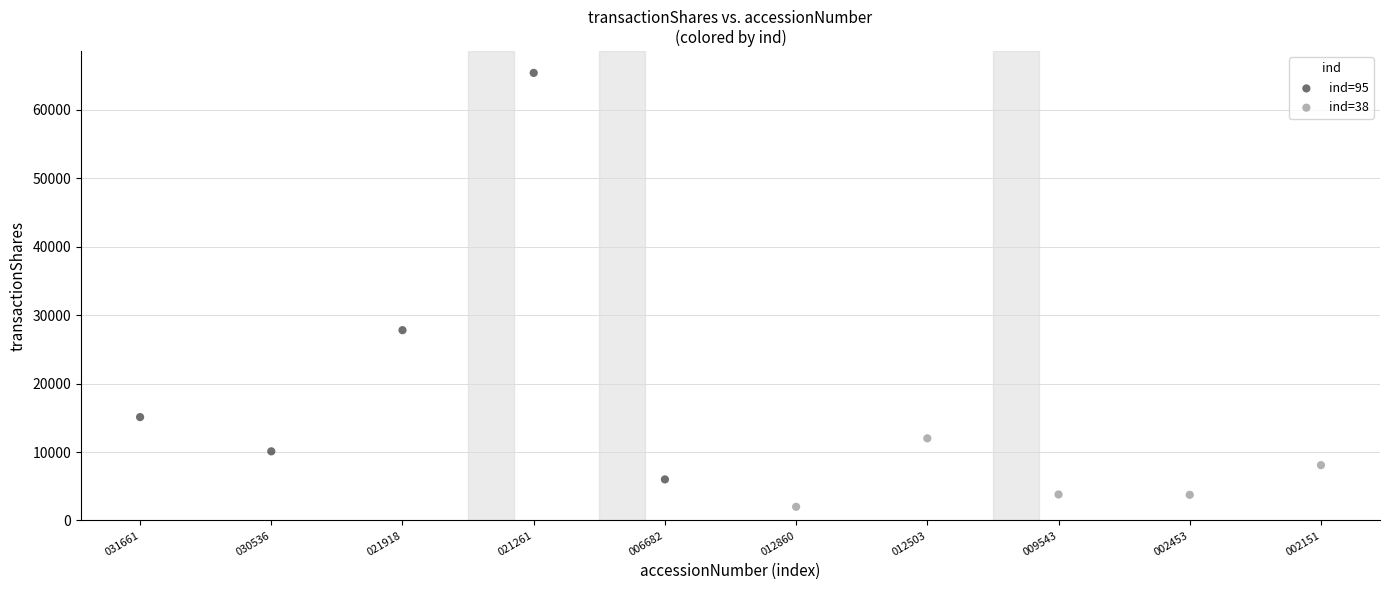

Which series contains the highest Y value?

ind=95